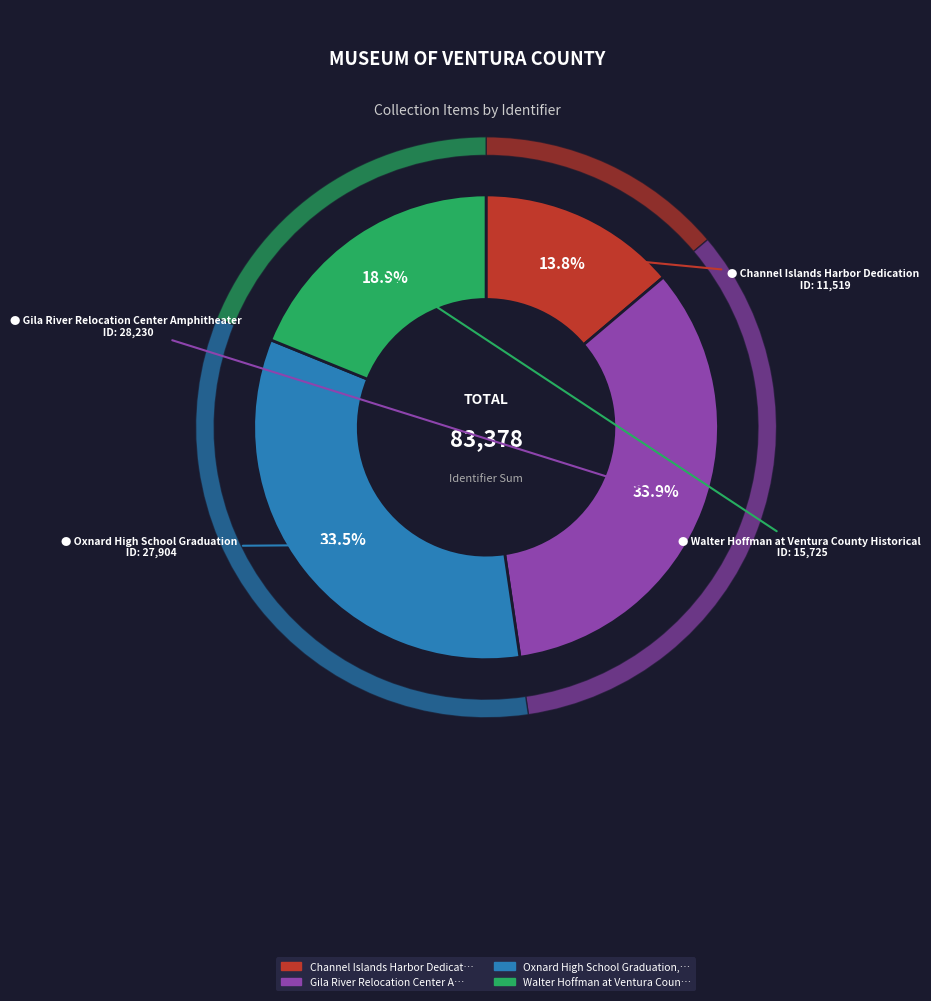

Which category has the smallest portion of the pie?

Channel Islands Harbor Dedication